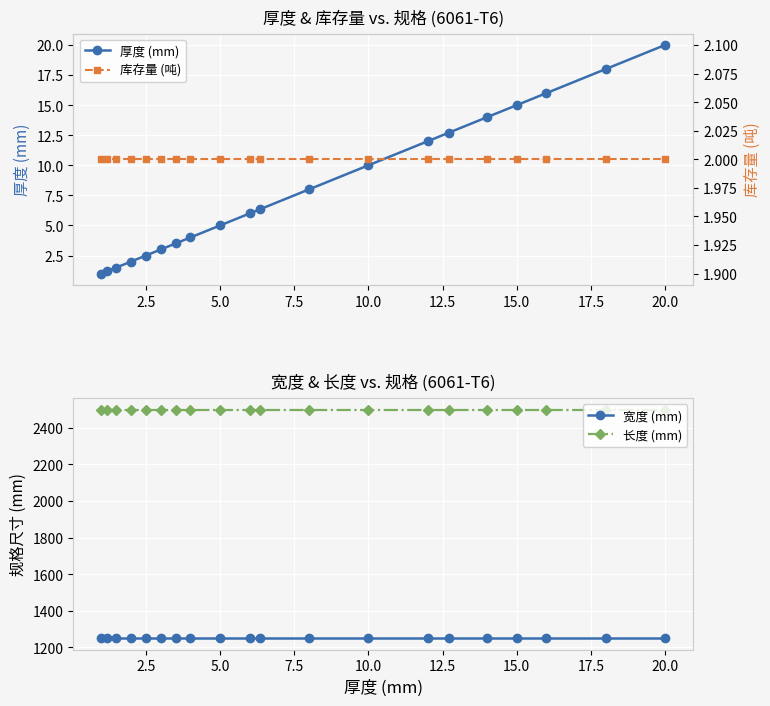

Is it true that 库存量 (吨) equals 3.0 at 18?

False